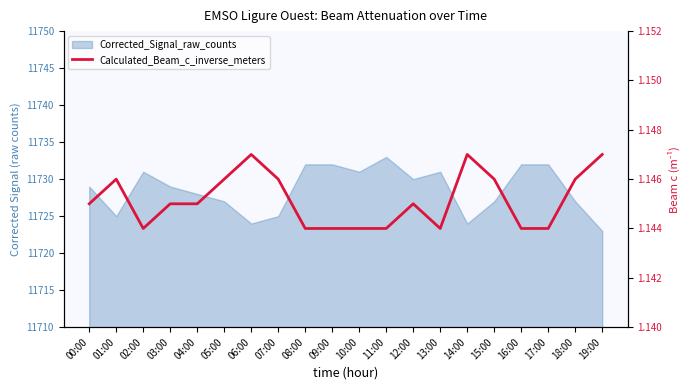

How many lines are shown in the chart?

1